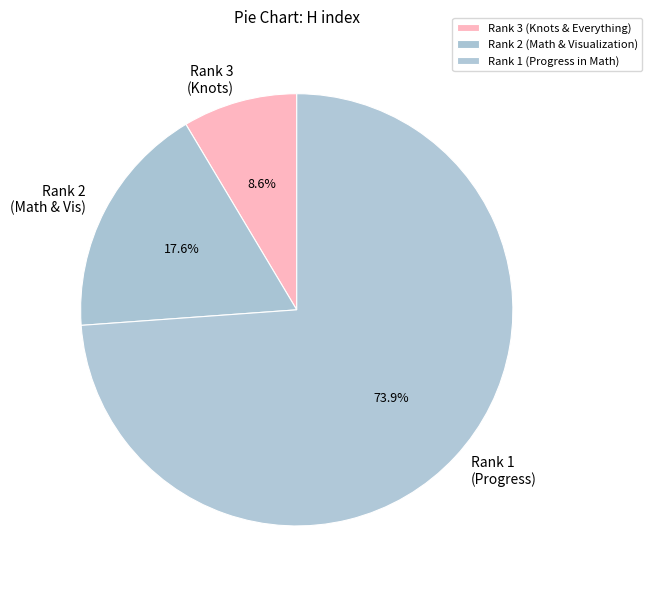

Rank the categories by value from lowest to highest.

Rank 3, Rank 2, Rank 1